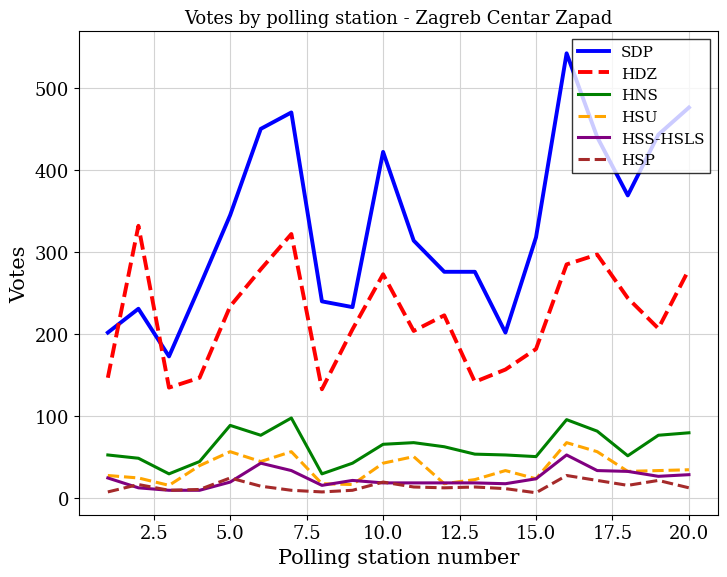

Which series has the largest range (max minus min)?

SDP